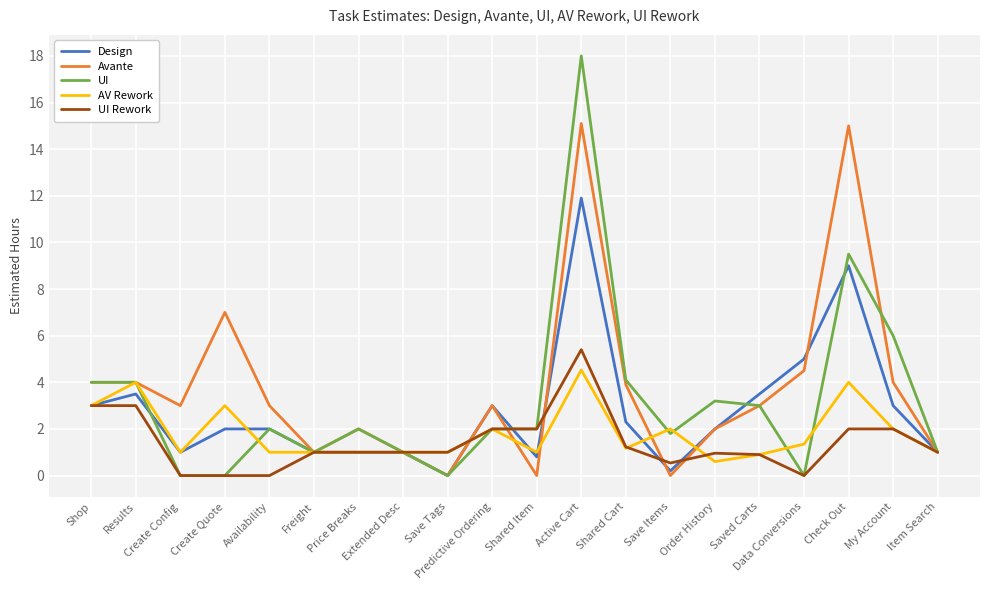

What is the average value of the UI Rework series?

1.4